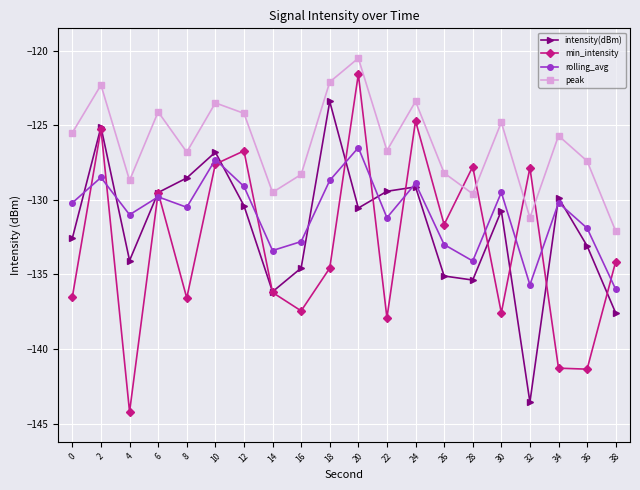

True or false: peak and intensity(dBm) intersect in this chart.

False